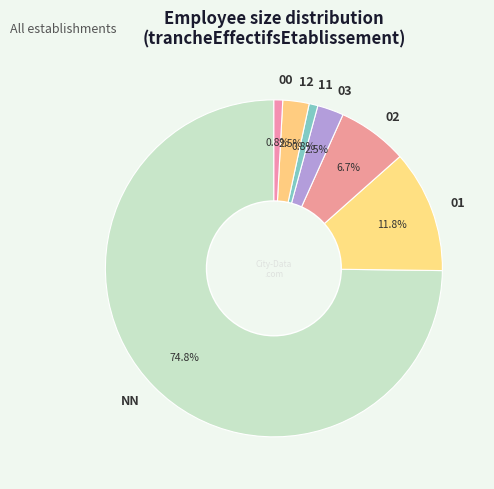

Which category has the biggest portion of the pie?

NN